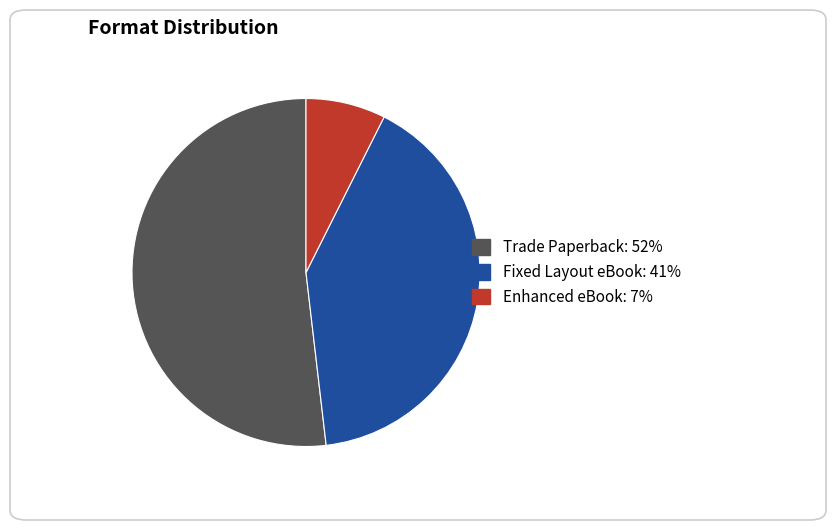

Does any single category account for the majority?

Yes